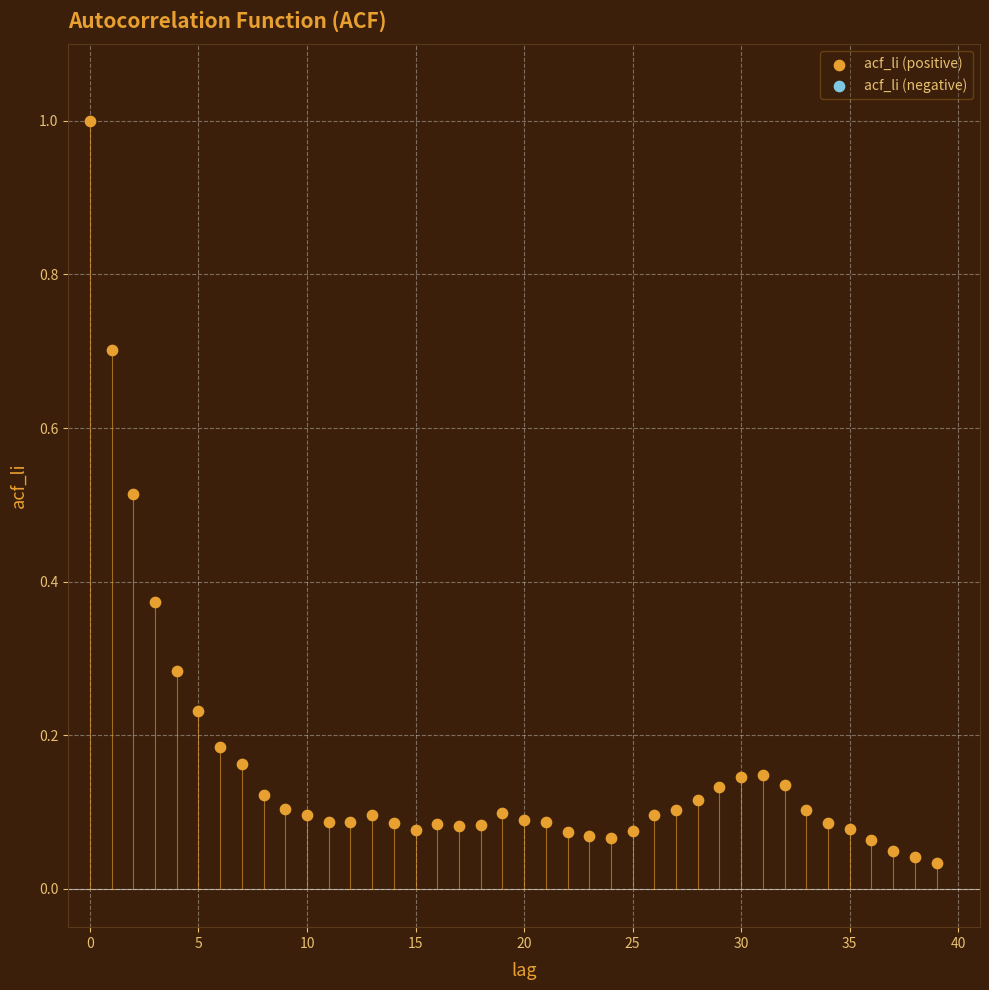

What is the range of Y values (max minus min)?

1.0